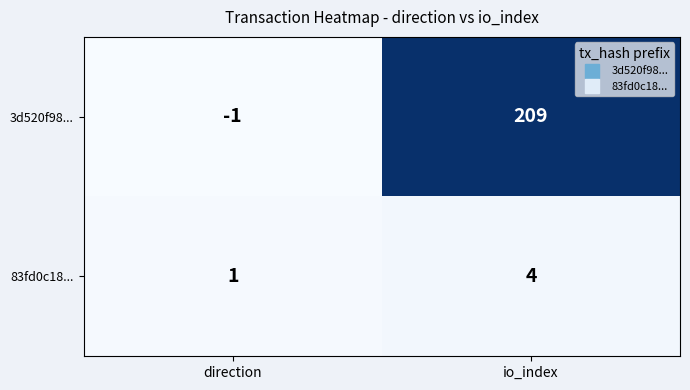

Where is 3d520f98... nearest to the value 104?

direction